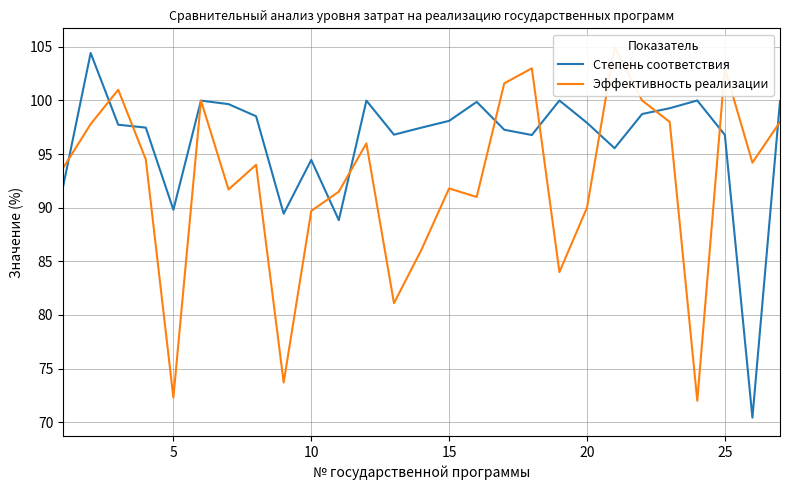

What is the smallest value displayed?

70.4